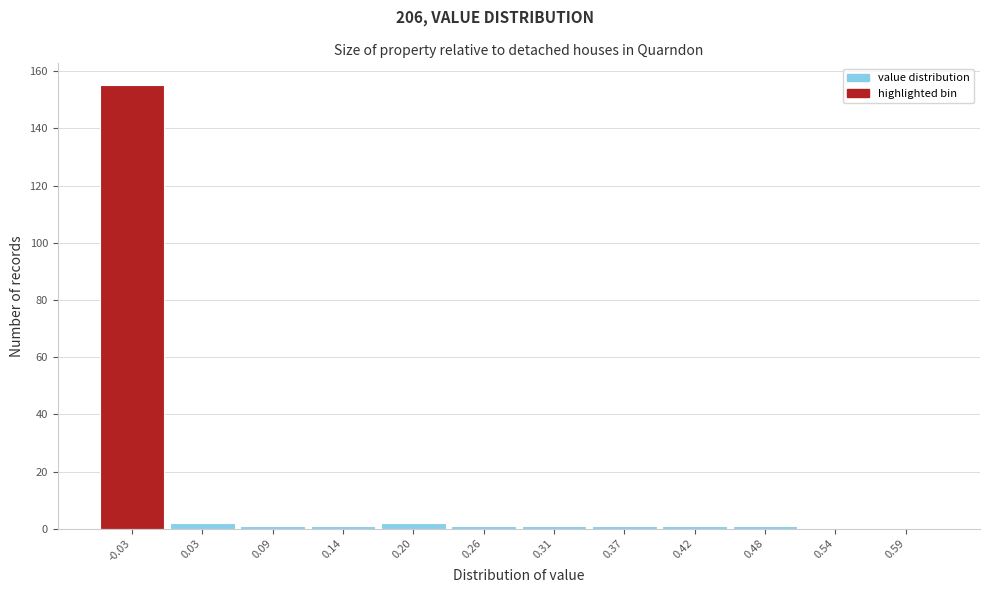

Reading right to left, transcribe all the data shown in this chart.

0.59=0	0.54=0	0.48=1	0.42=1	0.37=1	0.31=1	0.26=1	0.20=2	0.14=1	0.09=1	0.03=2	-0.03=155